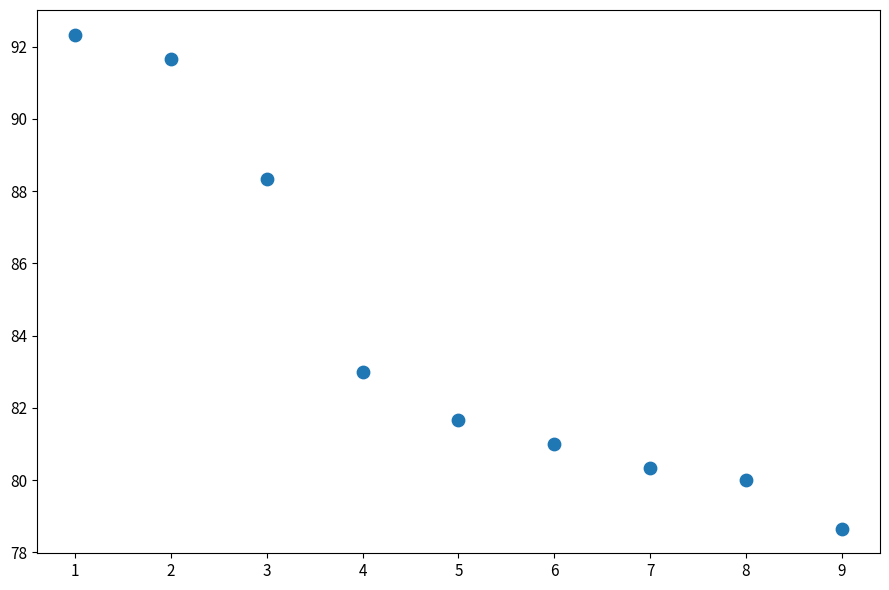

What is the range of X values (max minus min)?

8.0